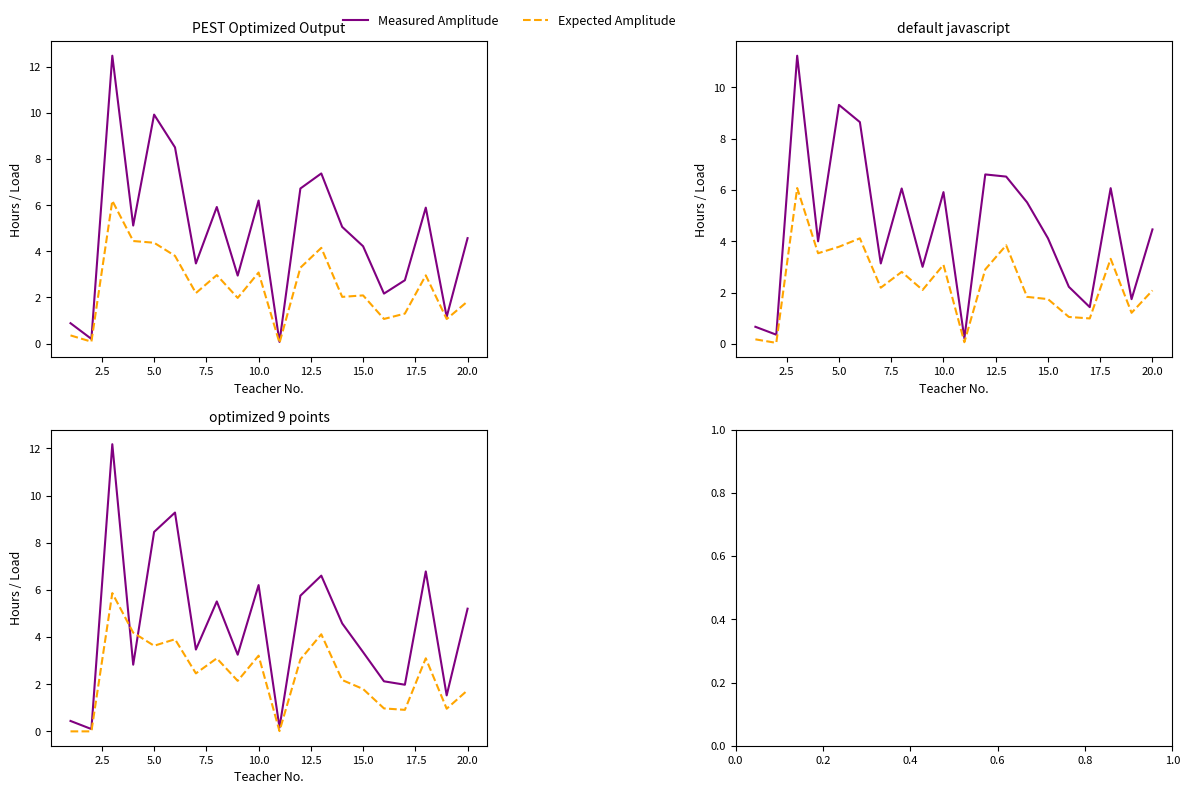

At how many categories does at least one series exceed 10?

1